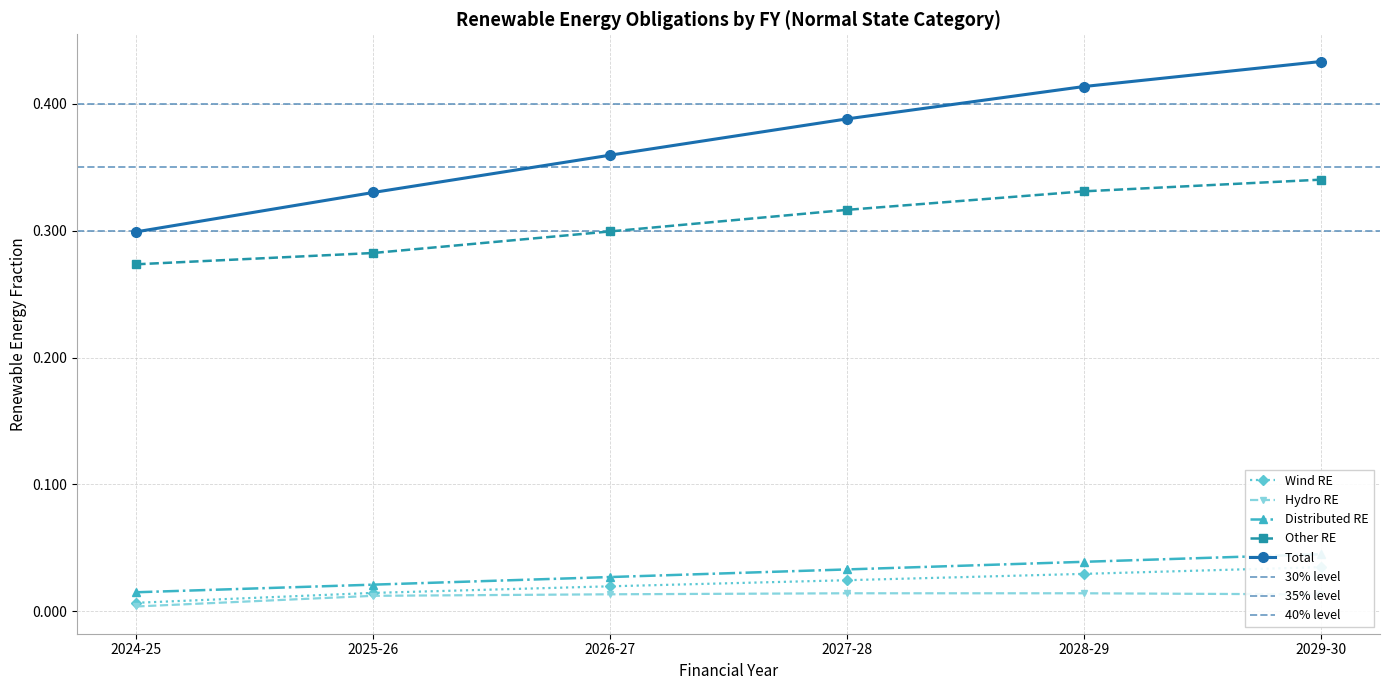

Rank the series by their maximum value, from highest to lowest.

Total, Other RE, Distributed RE, Wind RE, Hydro RE